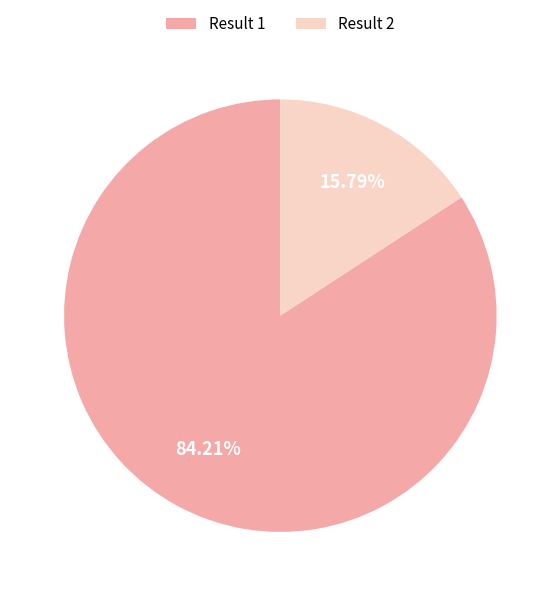

What is the ratio of the value at Result 1 to the value at Result 2?

5.3